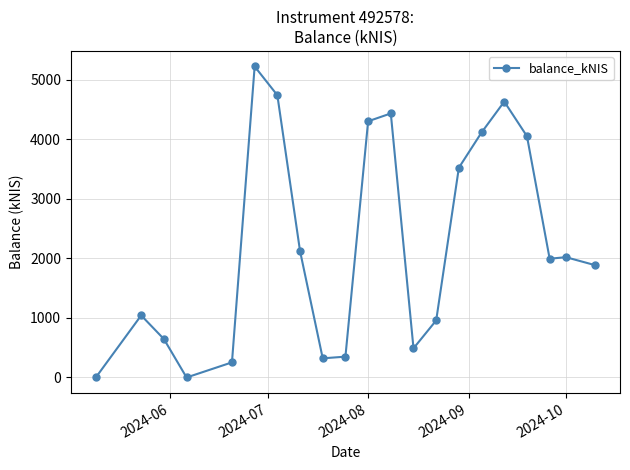

What is the difference between the second highest and second lowest values?

4741.8